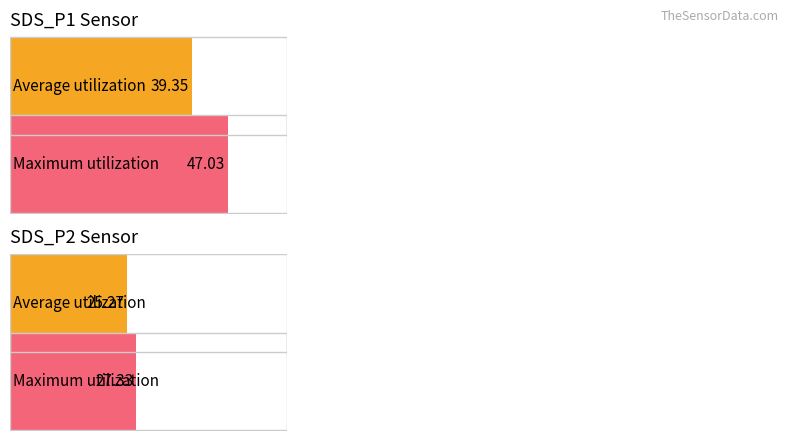

Which series has the largest range (max minus min)?

SDS_P1